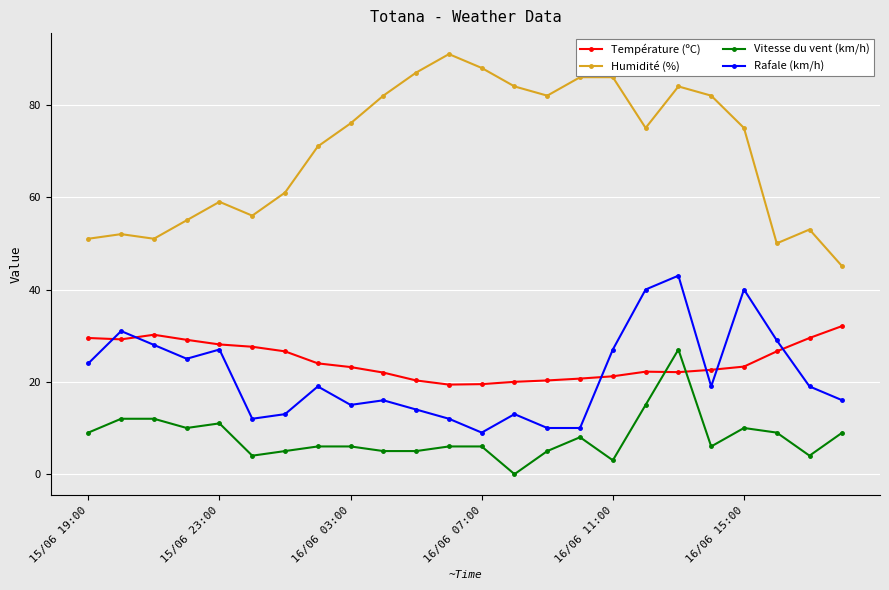

Which series has the widest spread of values?

Humidité (%)